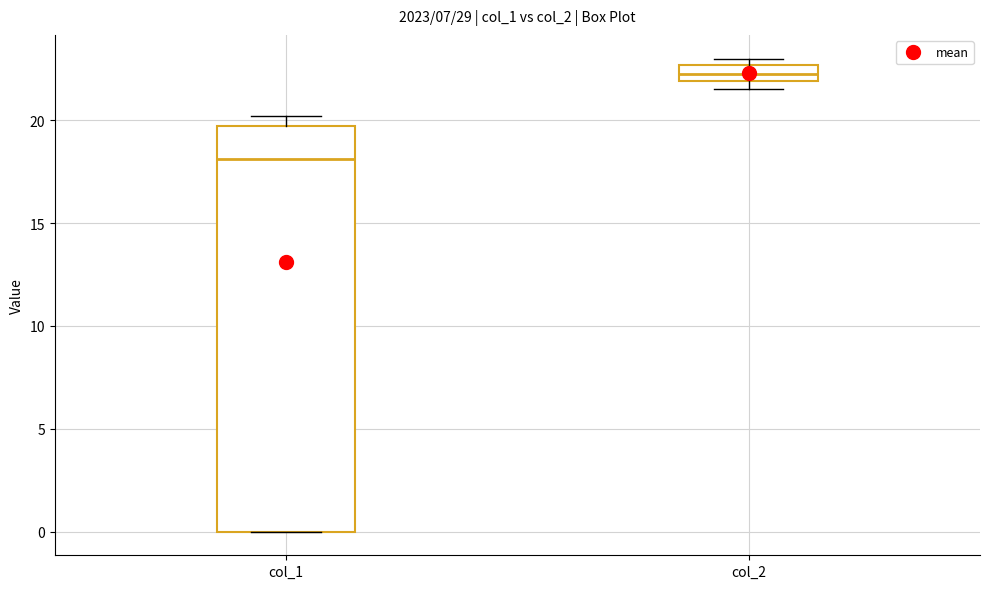

Where is the upper edge of the box for col_2 on the y-axis? The values are not printed on the chart, so give them approximately, as read against the axis.

22.5